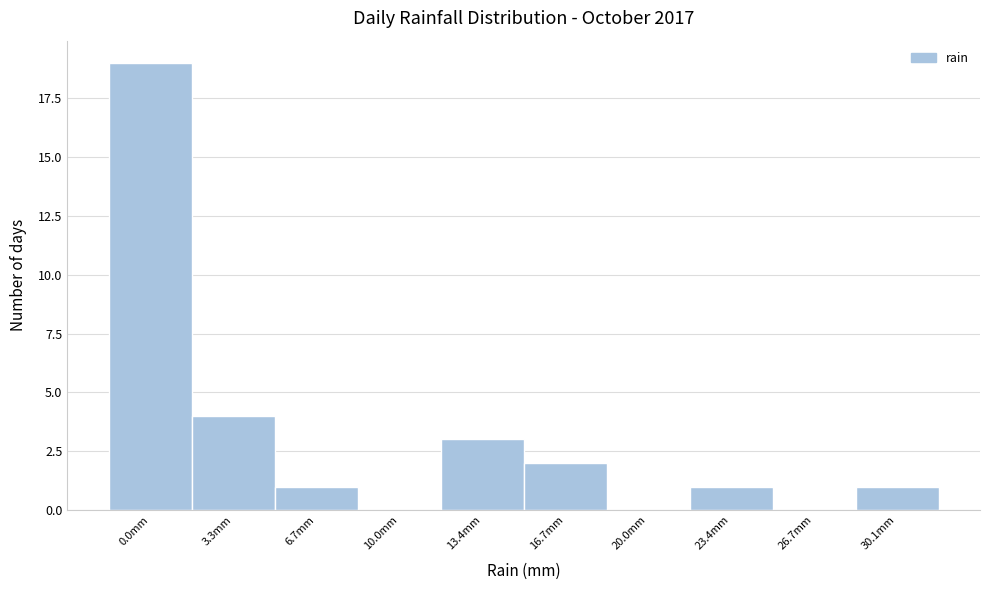

Reading left to right, extract all data points from this chart.

0.0mm=19	3.3mm=4	6.7mm=1	10.0mm=0	13.4mm=3	16.7mm=2	20.0mm=0	23.4mm=1	26.7mm=0	30.1mm=1